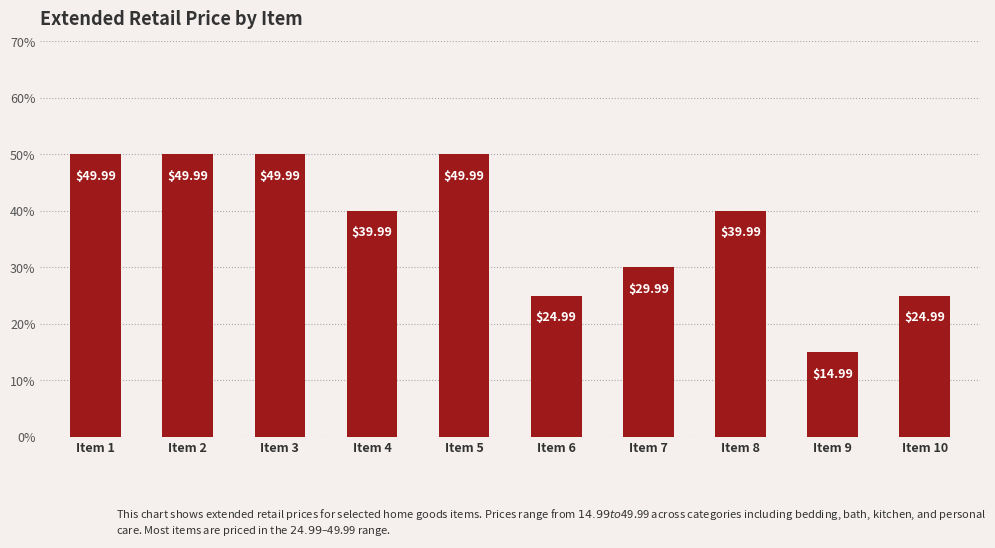

Does the chart contain any negative values?

No